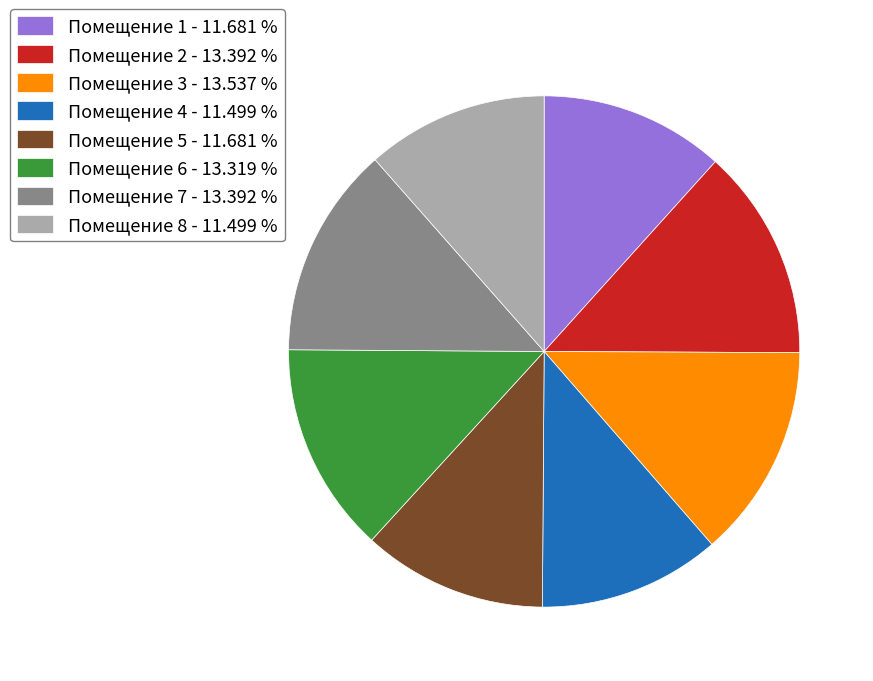

Is there a majority slice in this chart?

No